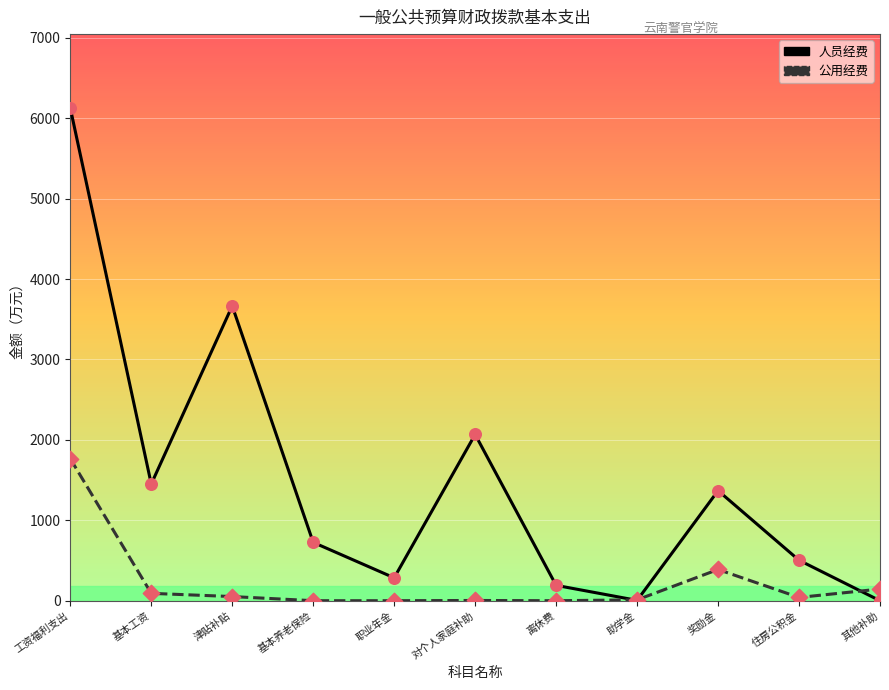

Which series has the largest total across all categories?

人员经费